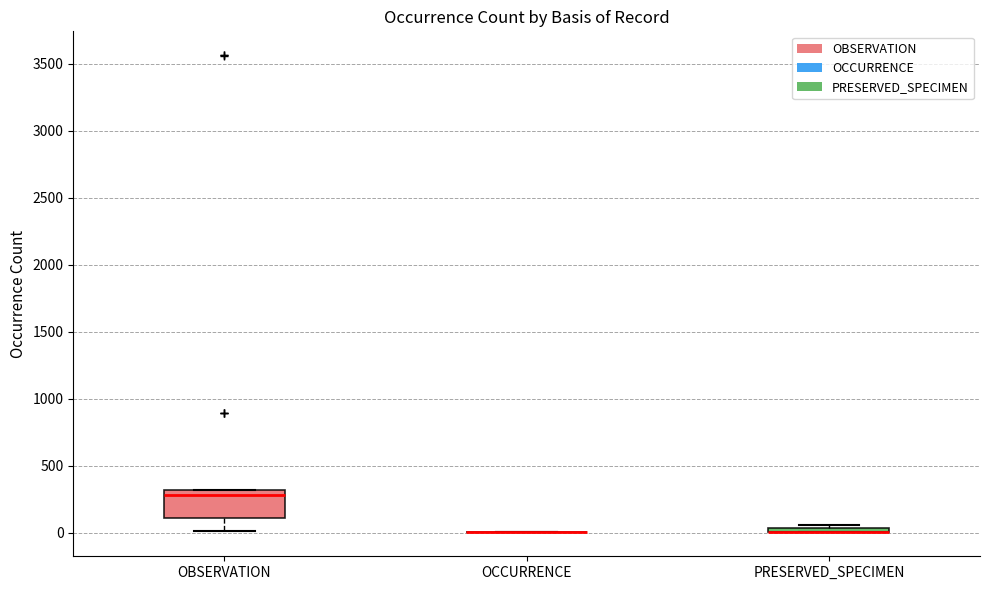

Where is the lower edge of the box for PRESERVED_SPECIMEN on the y-axis? The values are not printed on the chart, so give them approximately, as read against the axis.

0